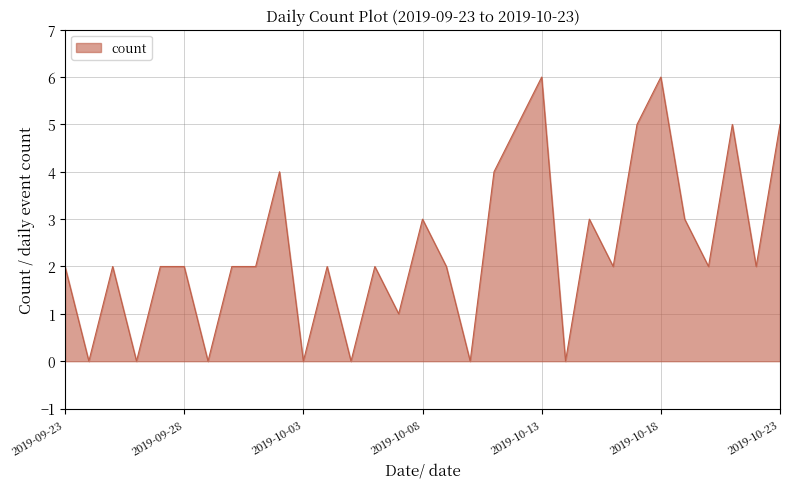

What is the maximum value shown in the chart?

6